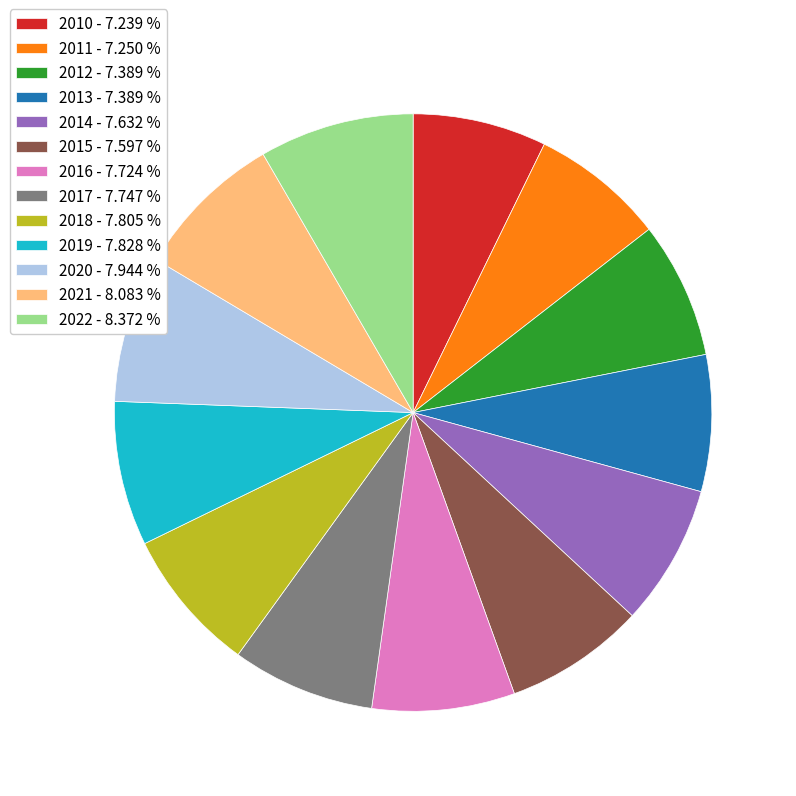

Does 2019 account for over 50% of the chart?

No